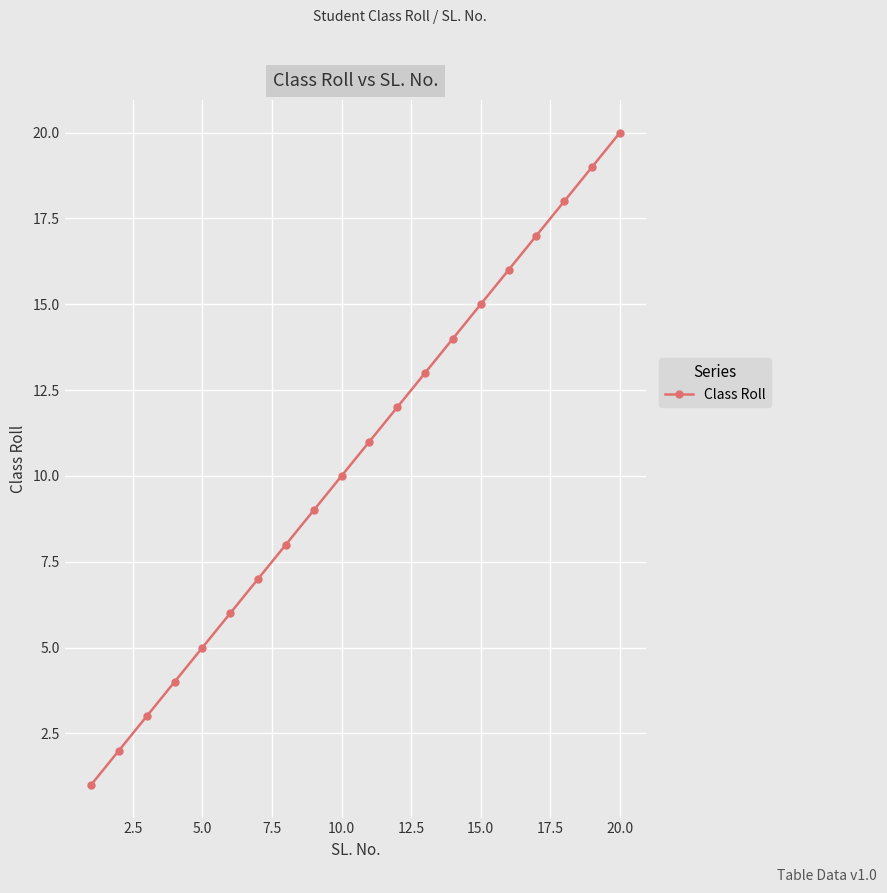

True or false: the data has more than 1 interior local peaks.

False